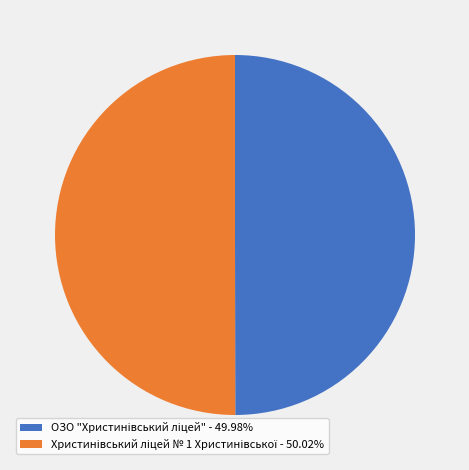

How many slices are in this pie chart?

2